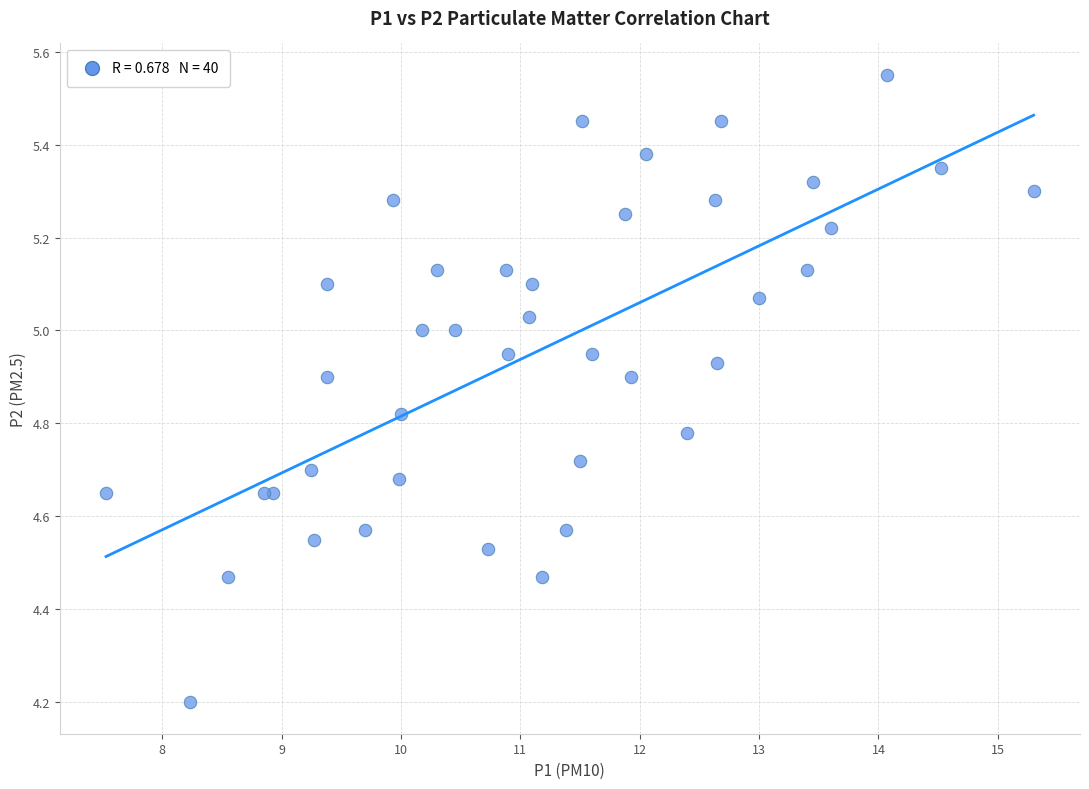

What Y value in the scatter plot is closest to 4?

4.2